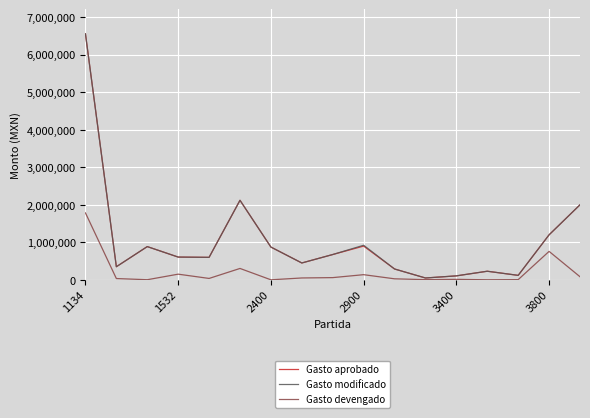

What is the maximum value shown in the chart?

6554100.0